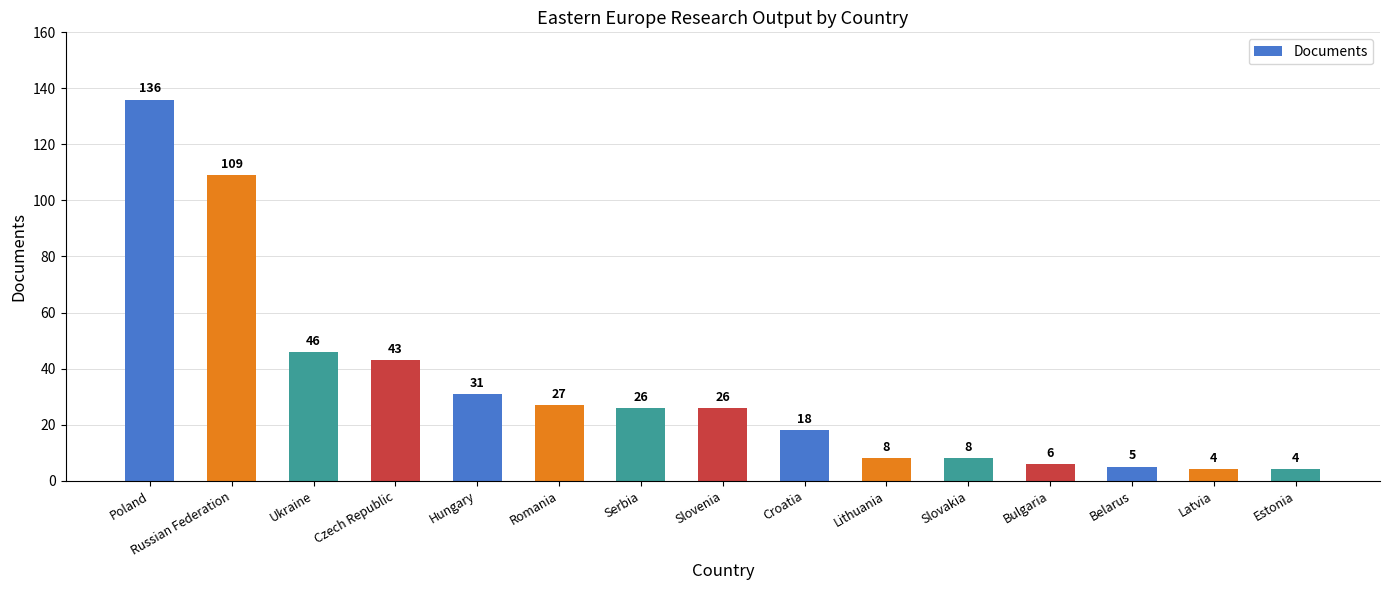

Which category has the highest value across all series?

Poland